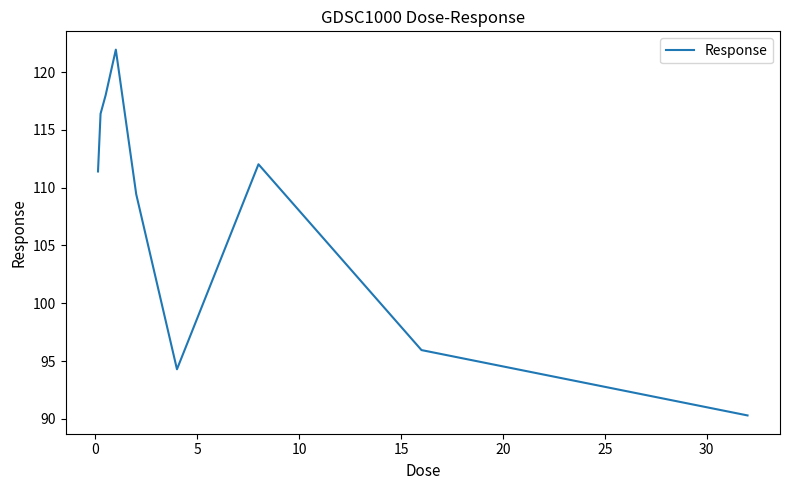

What is the minimum value shown in the chart?

90.3